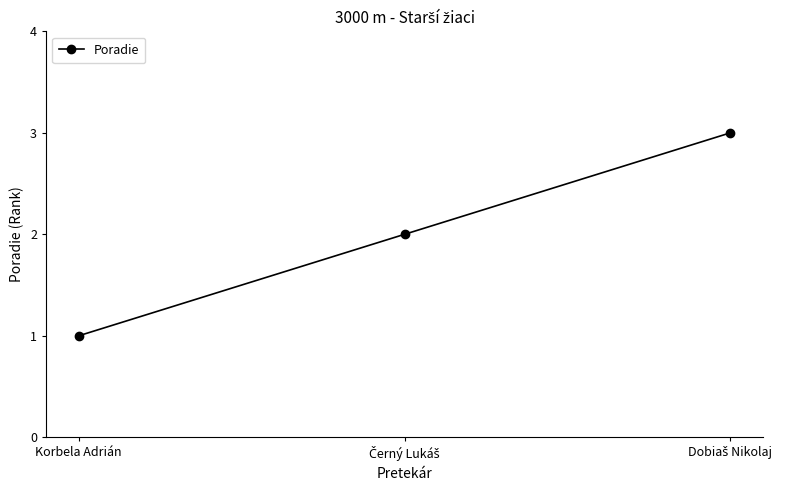

What position from the right is Korbela Adrián?

3